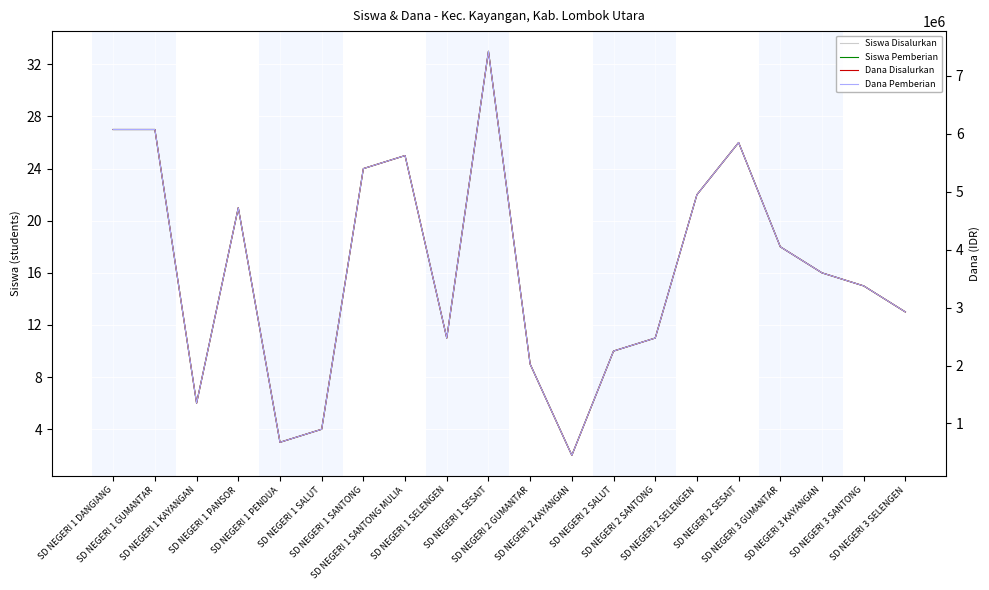

What is the greatest value displayed?

7425000